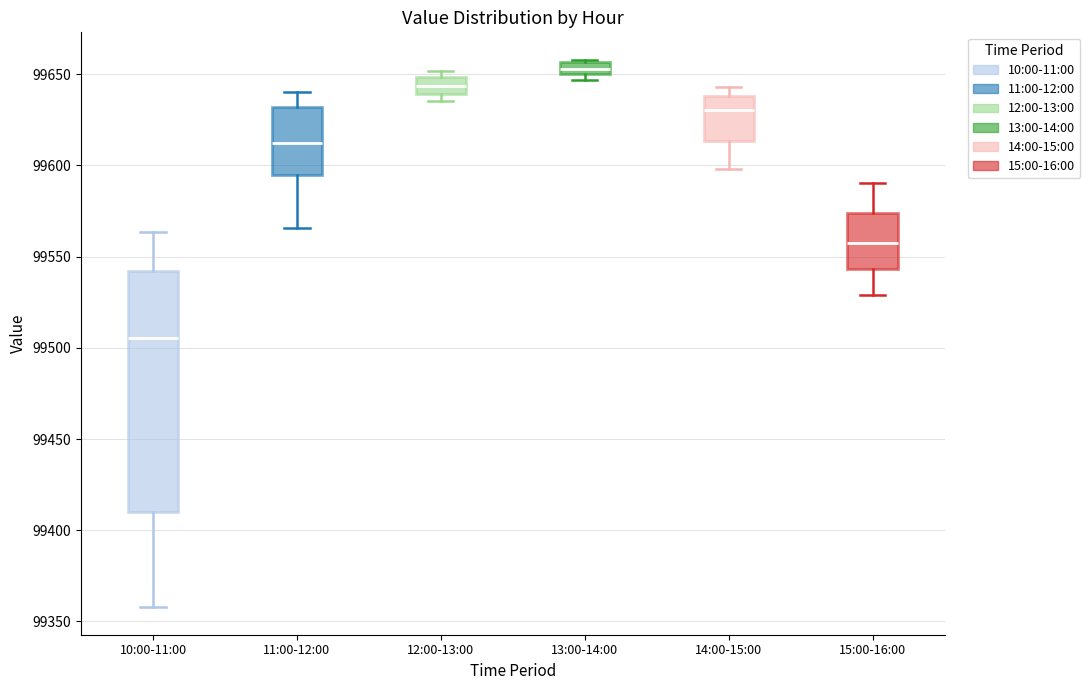

Comparing the boxes themselves (not the whiskers), which one is the tallest?

10:00-11:00